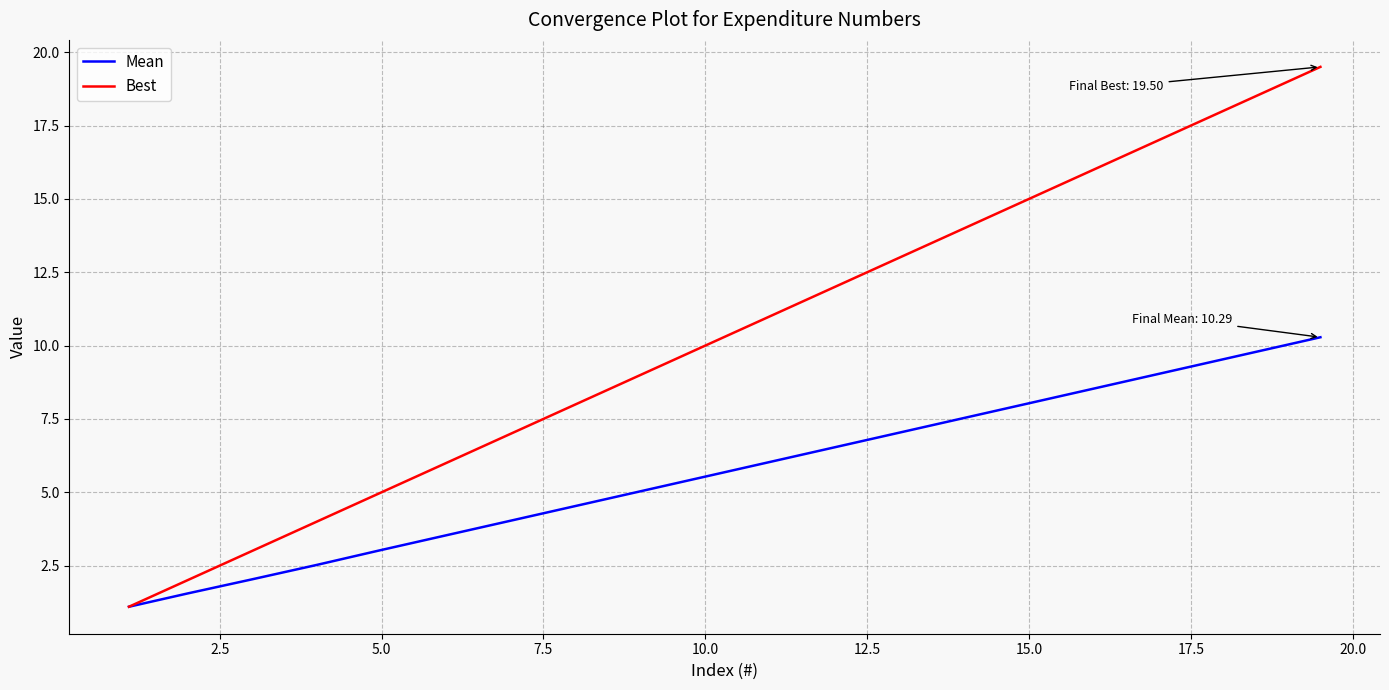

Which series has the largest total across all categories?

Best